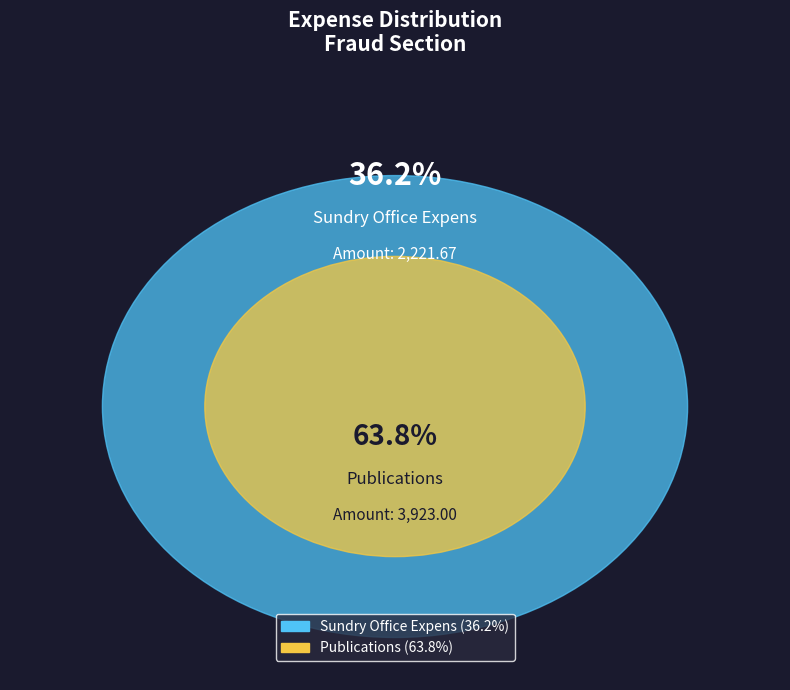

To the nearest percent, what is the average slice percentage?

50%